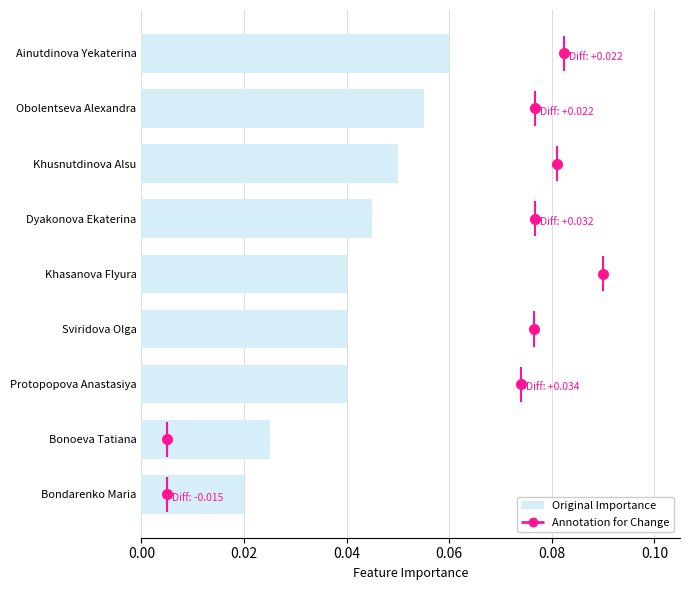

Count the values in the range 0 to 1.

9